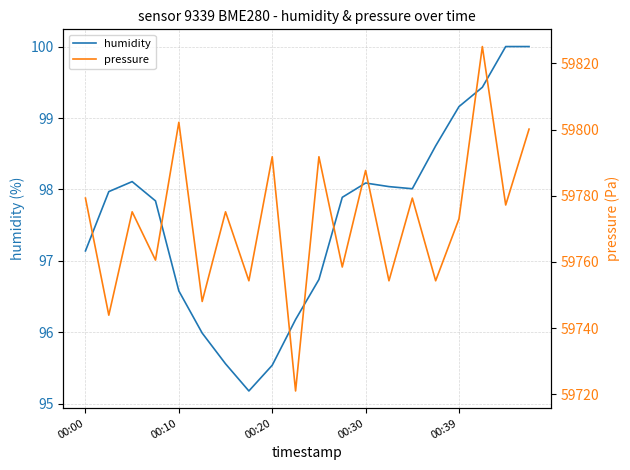

What is the difference between the highest and lowest values at 11?

59660.6